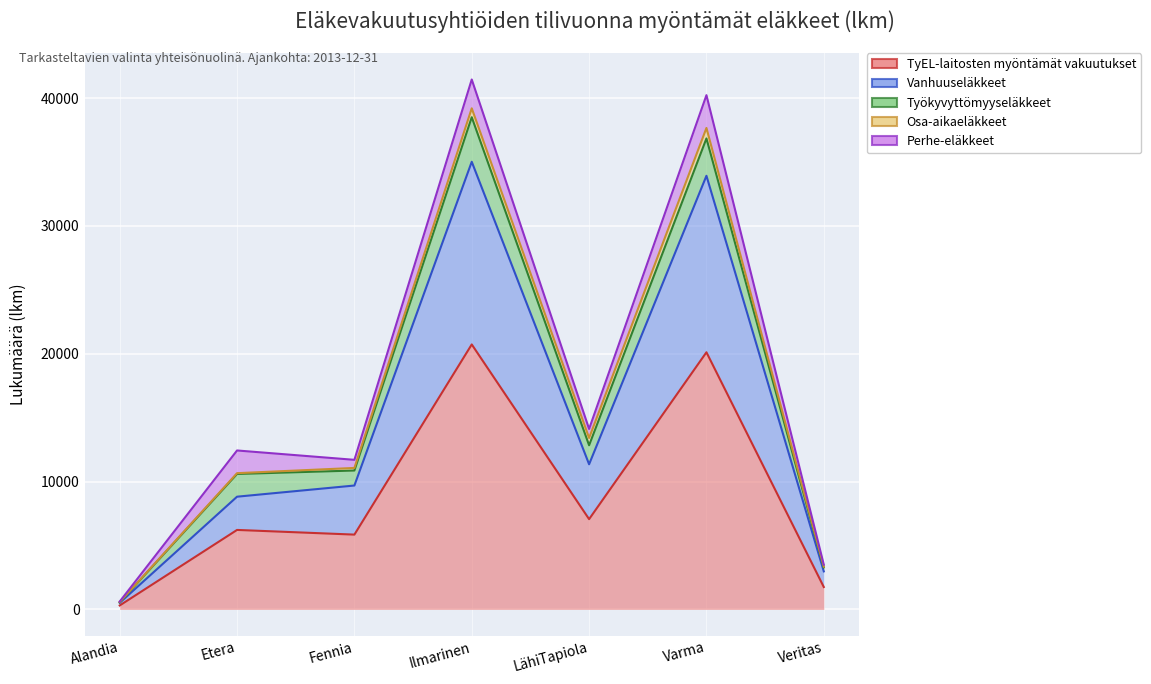

Rank the series by their maximum value, from lowest to highest.

Osa-aikaeläkkeet, Perhe-eläkkeet, Työkyvyttömyyseläkkeet, Vanhuuseläkkeet, TyEL-laitosten myöntämät vakuutukset